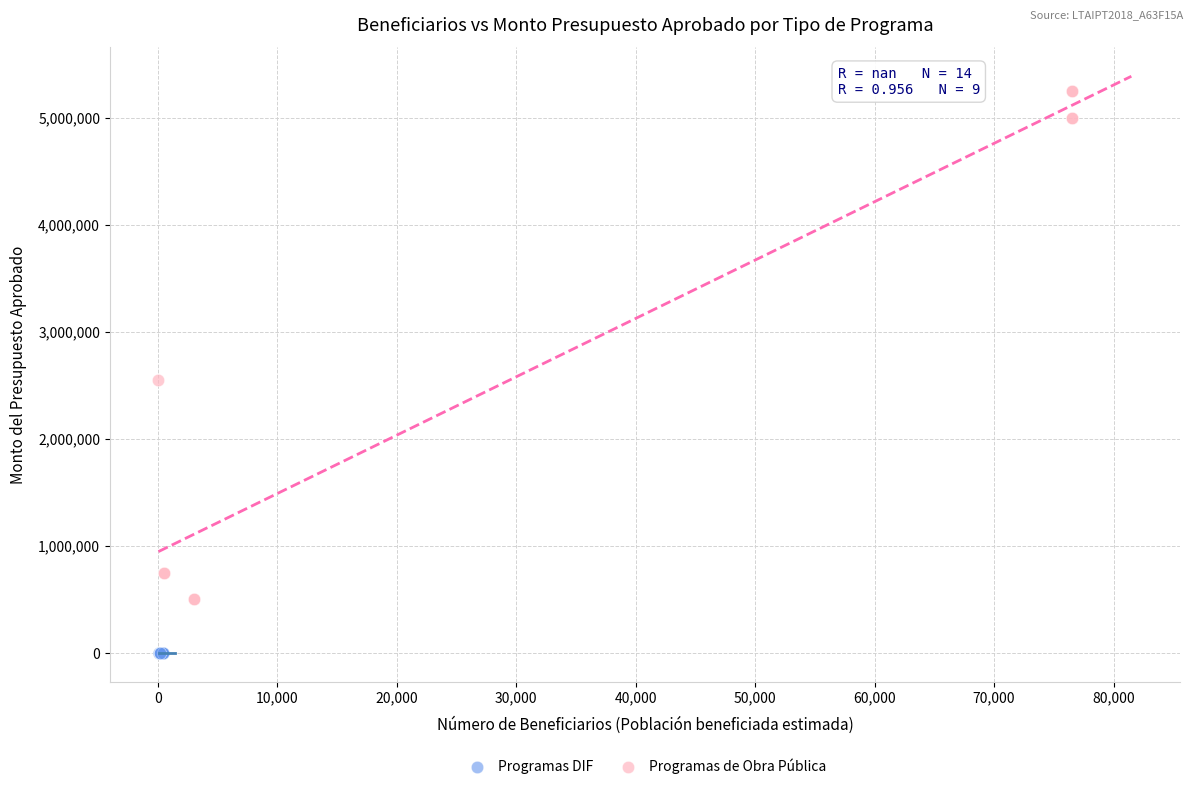

Which series reaches the maximum Y coordinate?

Programas de Obra Pública